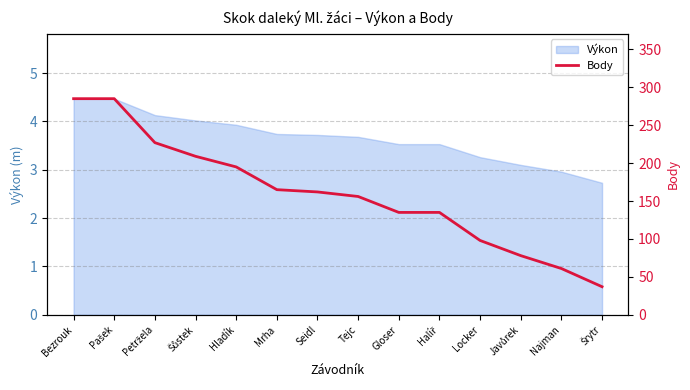

True or false: the data shows 376 at Bezrouk.

False